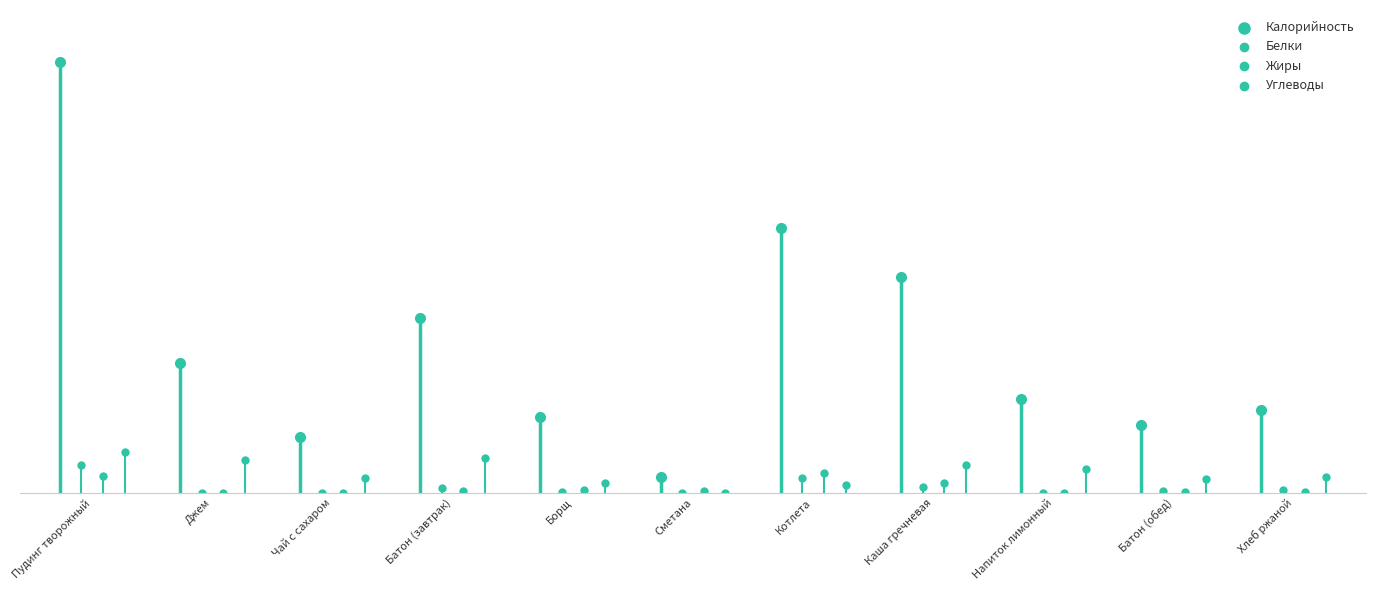

Which series reaches the minimum Y coordinate?

Белки